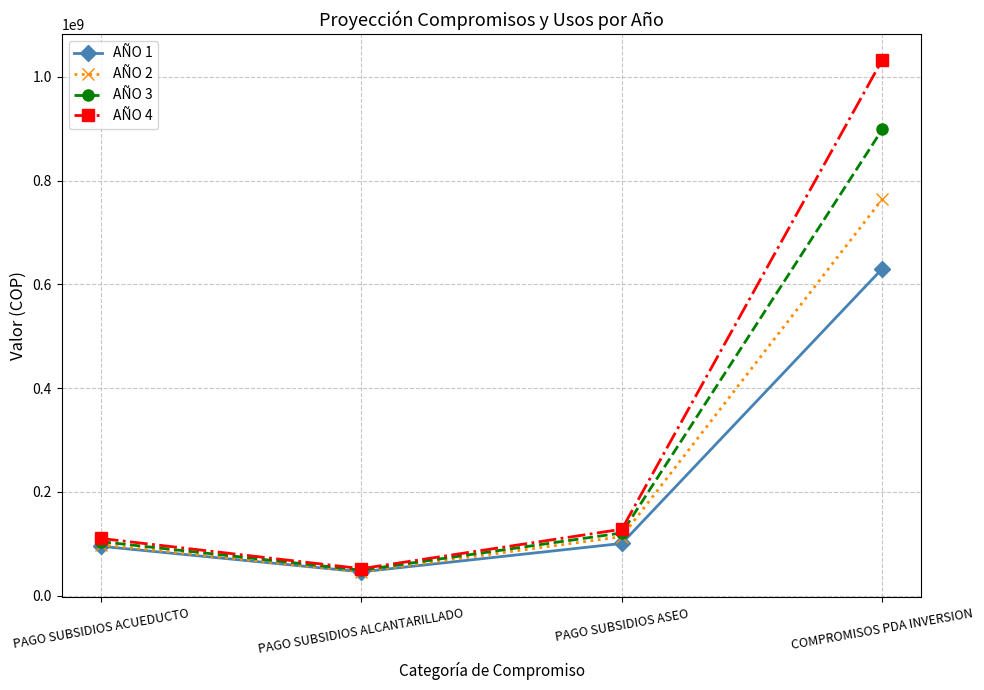

What is the label of the 3rd point from the right?

PAGO SUBSIDIOS ALCANTARILLADO